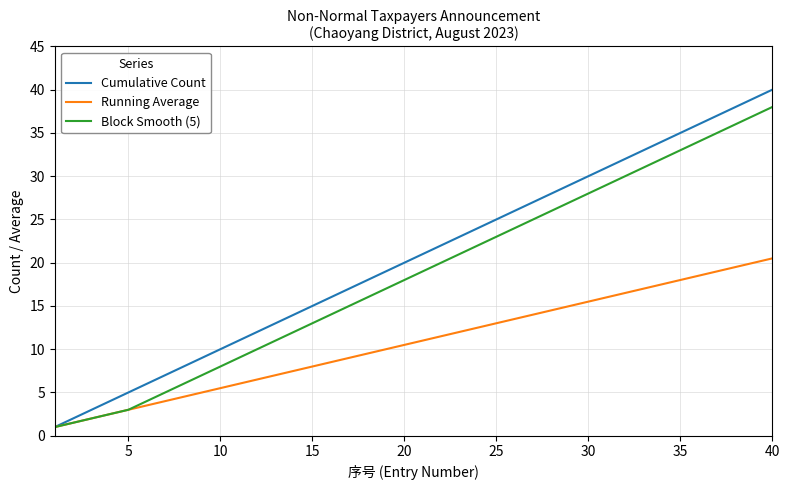

What is the average value of the Block Smooth (5) series?

18.6